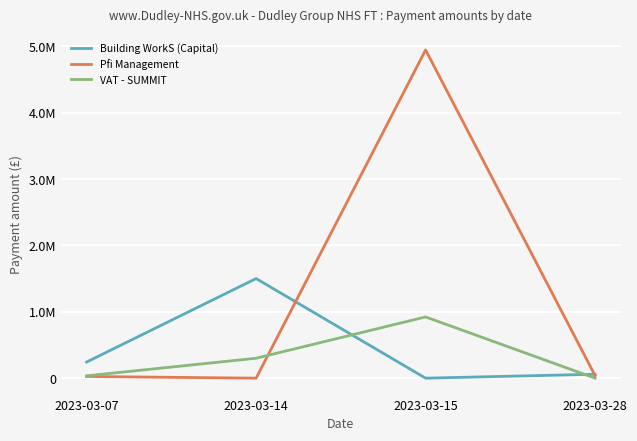

The Pfi Management series shows 10952.1 at 2023-03-28. True or false?

False